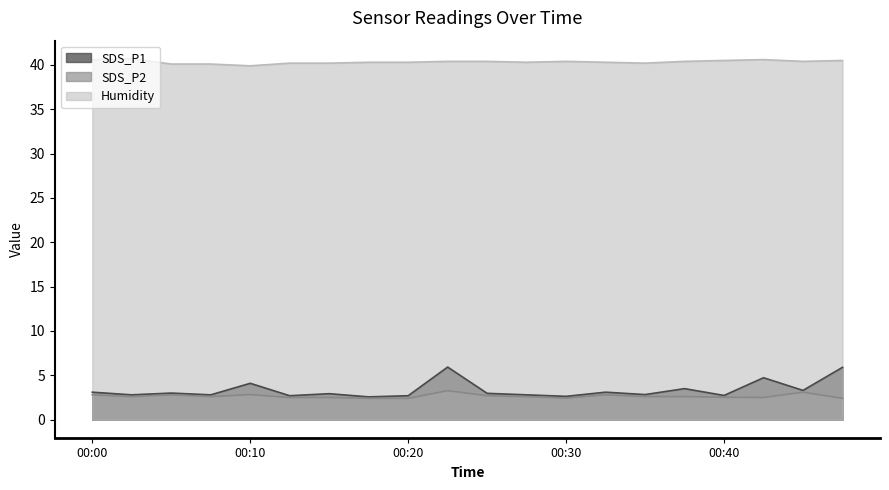

Is it true that SDS_P2 equals 2.4 at 00:30?

True